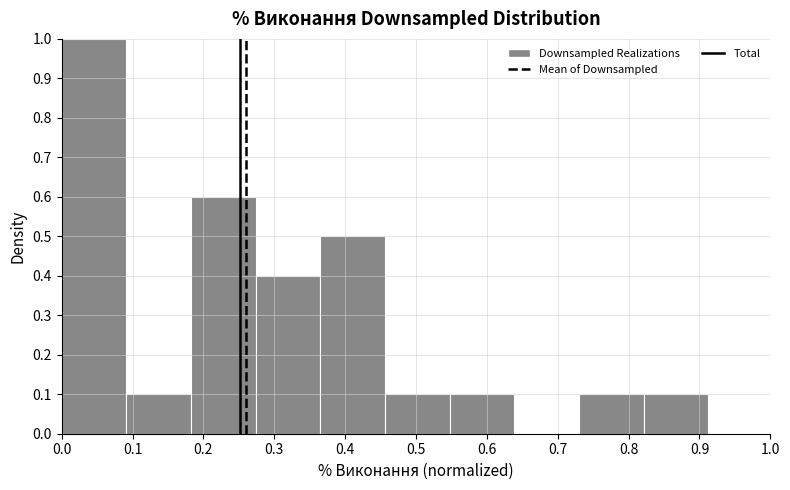

Reading left to right, list every bar in this chart as the range it spans on the x-axis followed by its height. Neither the bar edges nor the heights are printed on the chart, so give them approximately, as read against the axes.

0.00 to 0.09: 1.0
0.09 to 0.18: 0.1
0.18 to 0.27: 0.6
0.27 to 0.37: 0.4
0.37 to 0.46: 0.5
0.46 to 0.55: 0.1
0.55 to 0.64: 0.1
0.64 to 0.73: 0
0.73 to 0.82: 0.1
0.82 to 0.91: 0.1